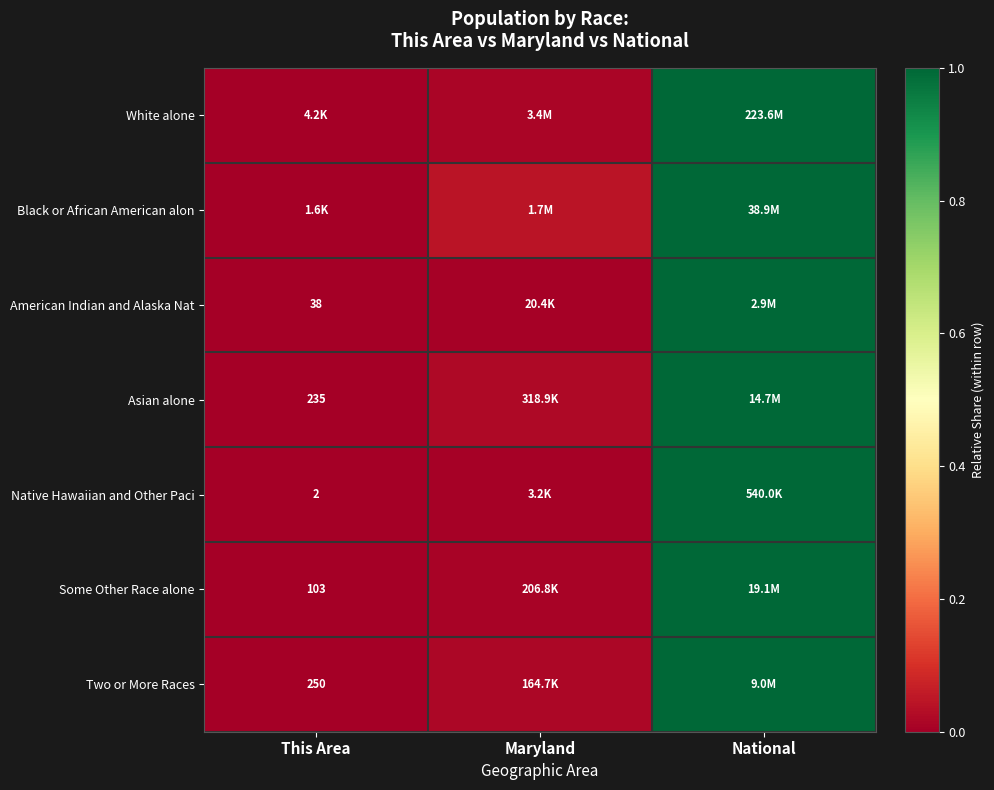

At which label is White alone closest to 0?

This Area